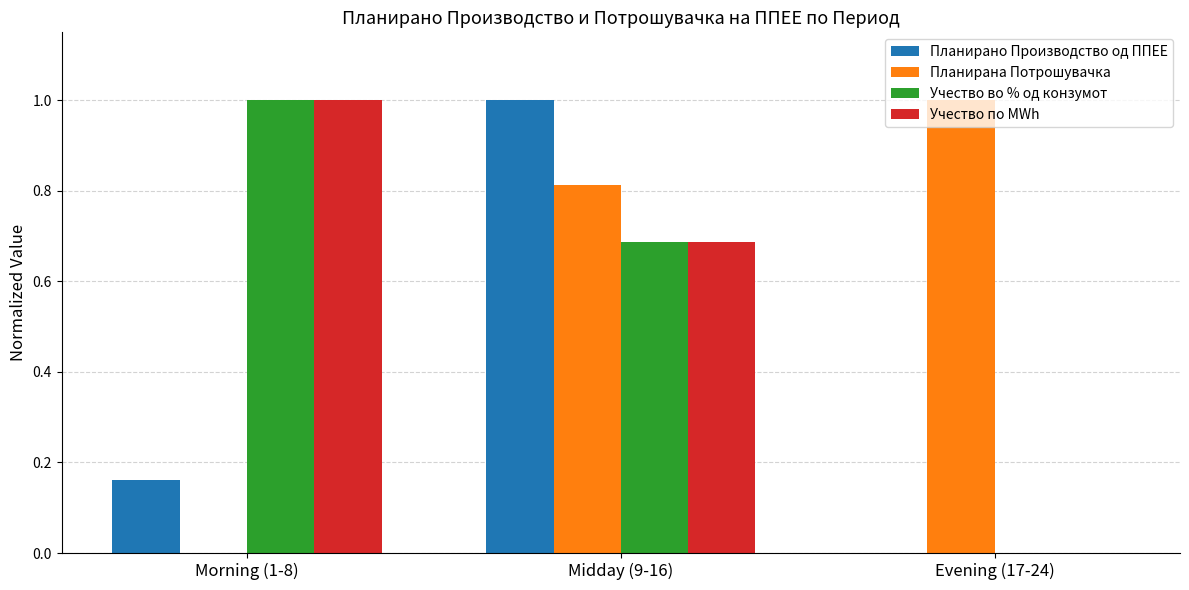

Between Morning (1-8) and Midday (9-16), which series saw the biggest shift?

Планирано Производство од ППЕЕ